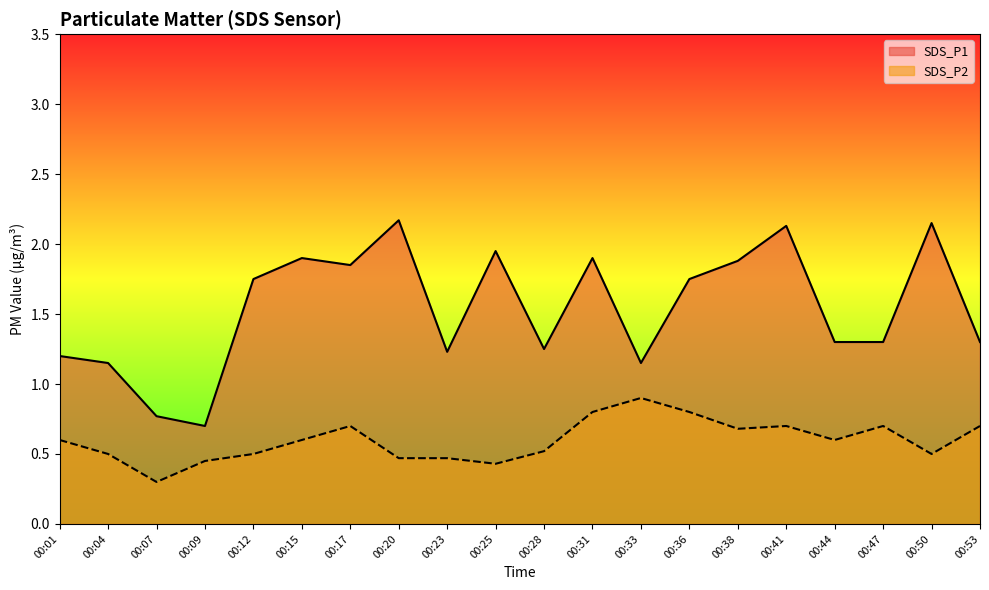

How many interior local valleys does the SDS_P2 series have?

5